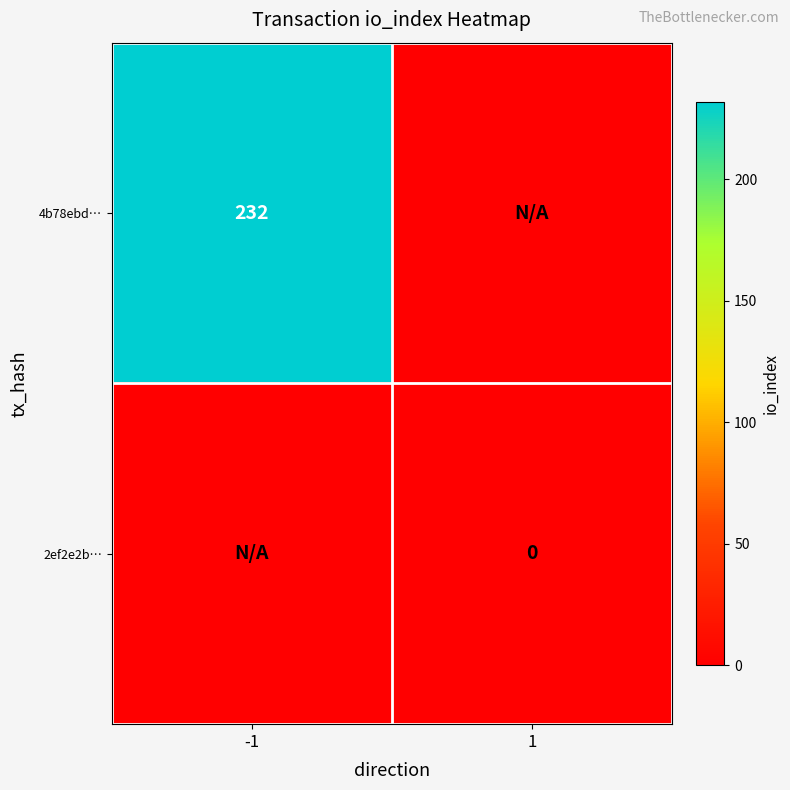

Between 1 and -1, which is larger?

-1